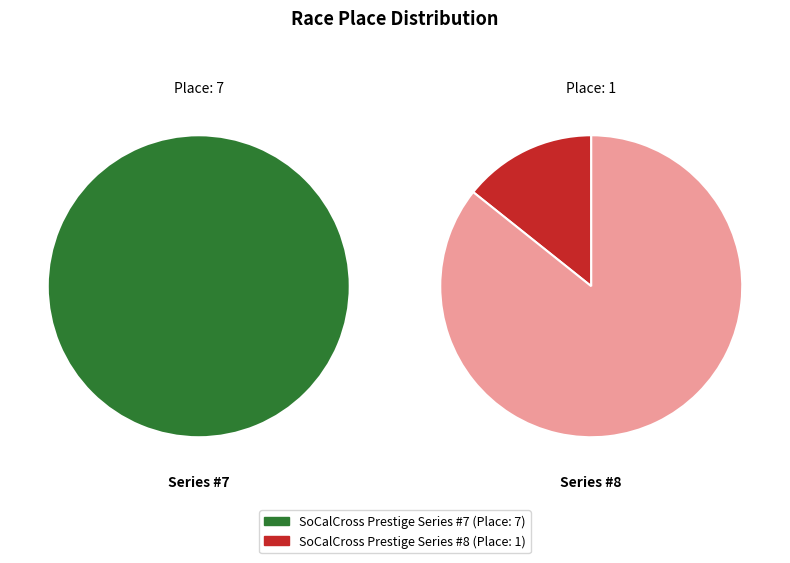

To the nearest percent, what is the combined percentage of SoCalCross Prestige Series #7 and SoCalCross Prestige Series #8?

100%